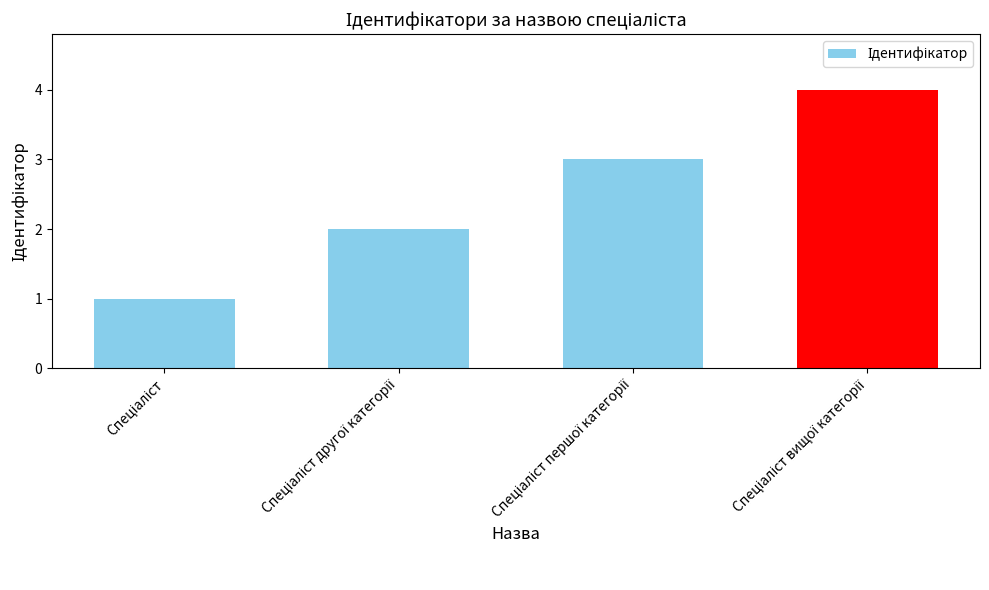

What is the maximum value shown in the chart?

4